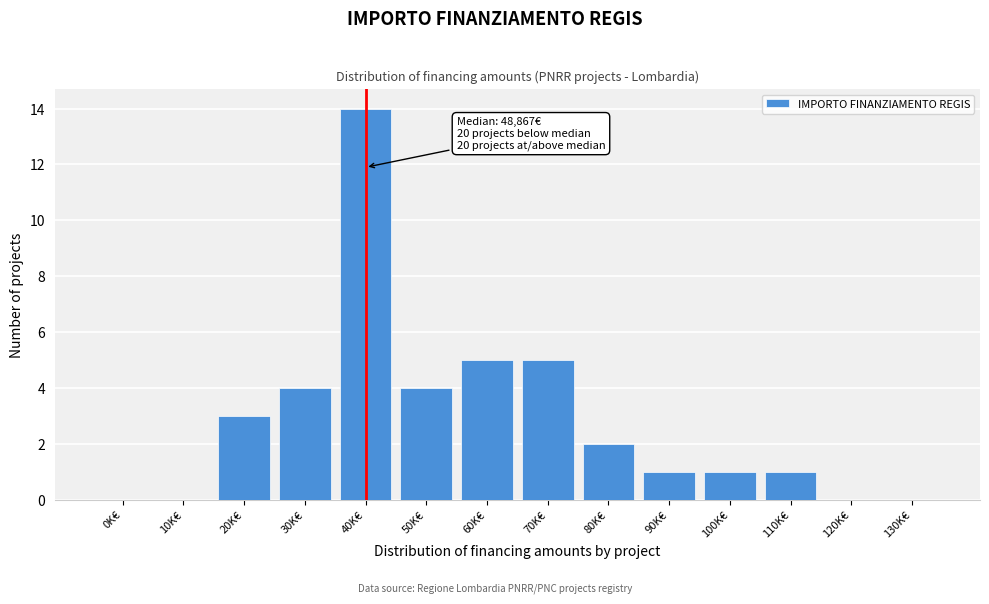

Reading left to right, what are all the values shown in this chart?

0K€=0	10K€=0	20K€=3	30K€=4	40K€=14	50K€=4	60K€=5	70K€=5	80K€=2	90K€=1	100K€=1	110K€=1	120K€=0	130K€=0